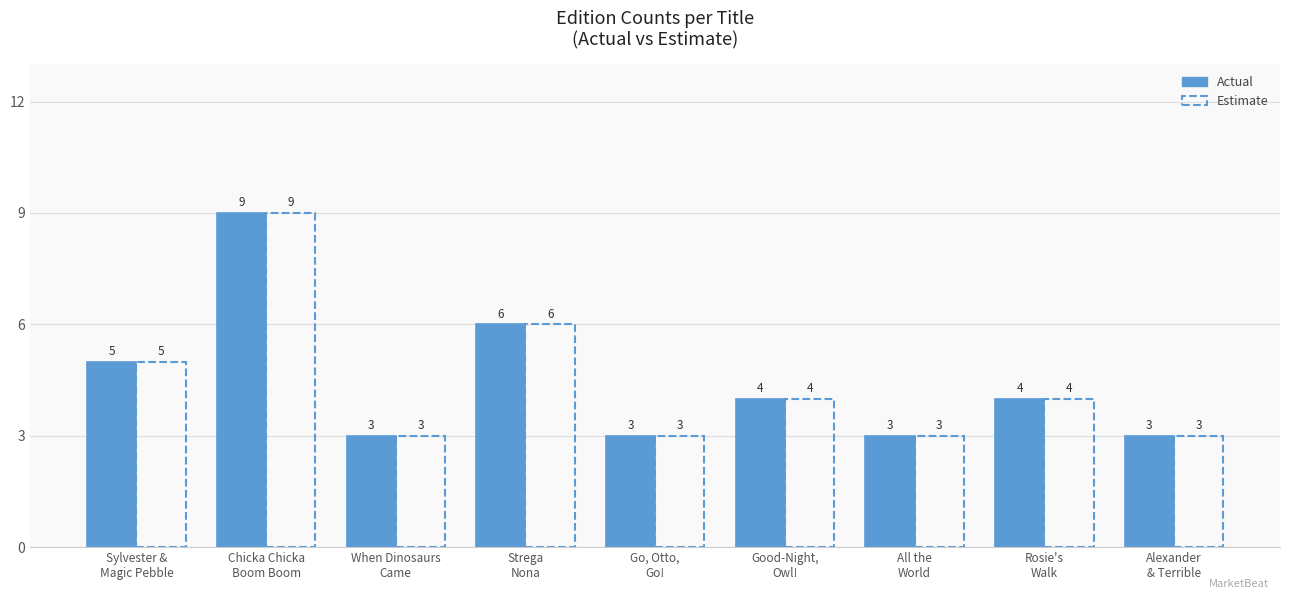

Reading left to right, list all the values displayed in this chart.

Actual: 5	9	3	6	3	4	3	4	3
Estimate: 5	9	3	6	3	4	3	4	3